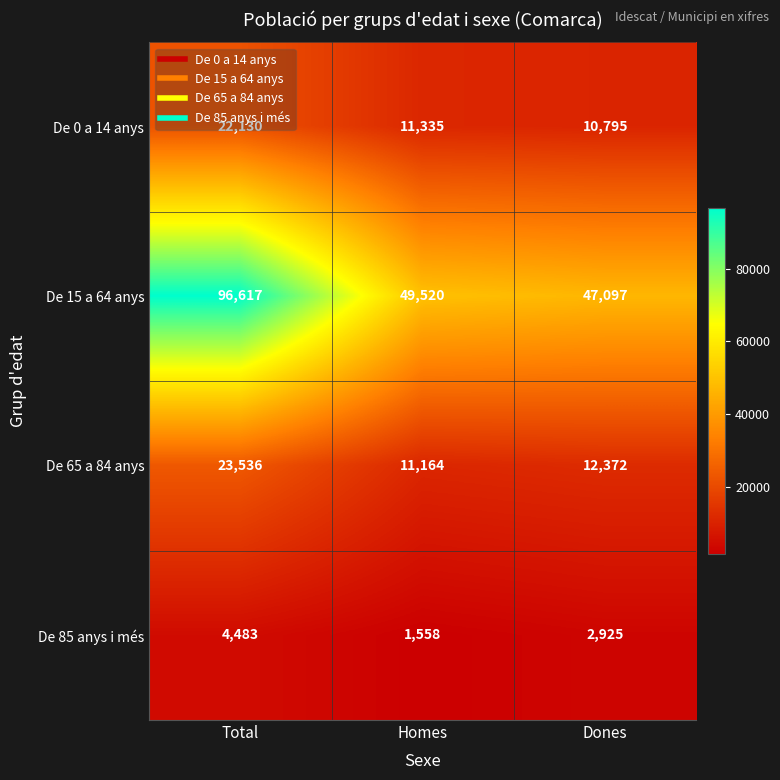

How many categories are shown in the chart?

3